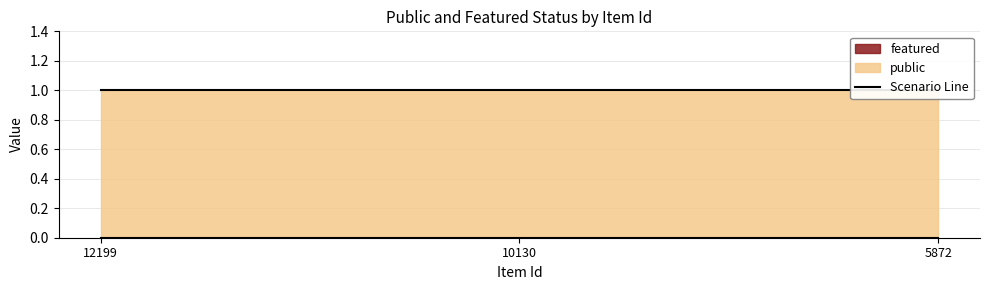

Rank the series by their average value, from highest to lowest.

public, featured